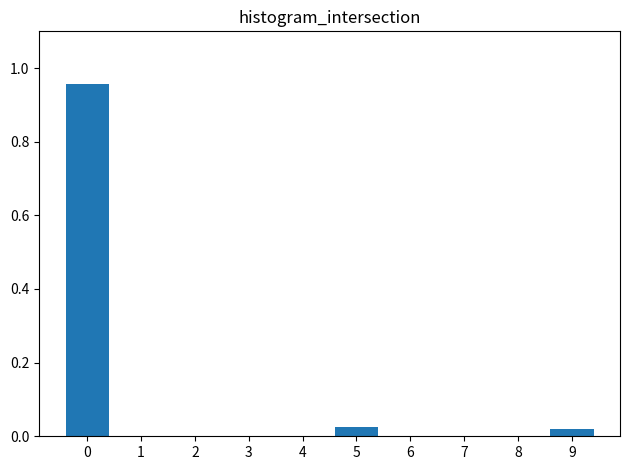

Between 3 and 5, which is larger?

5